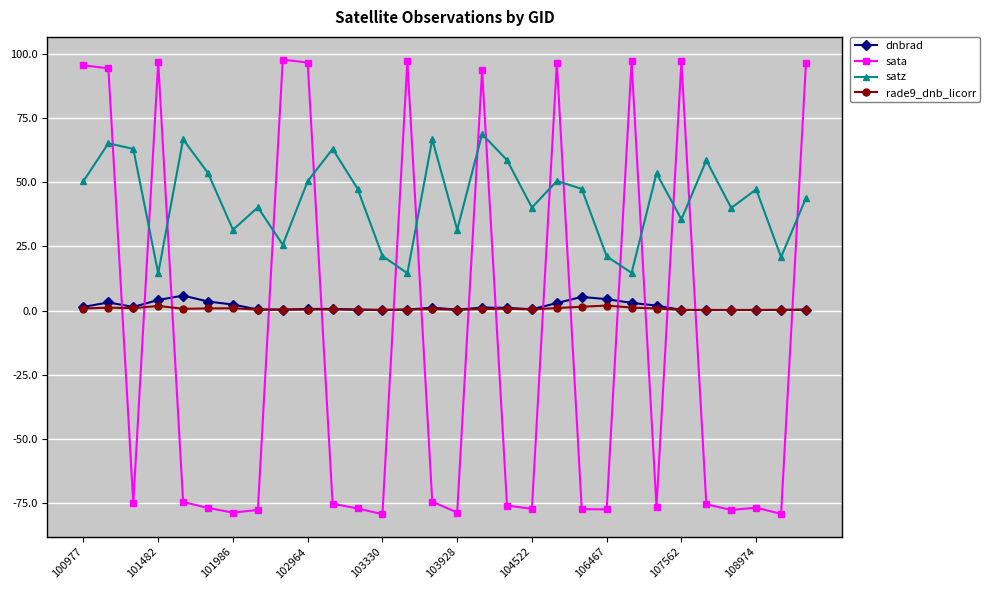

Which series has the largest total across all categories?

satz